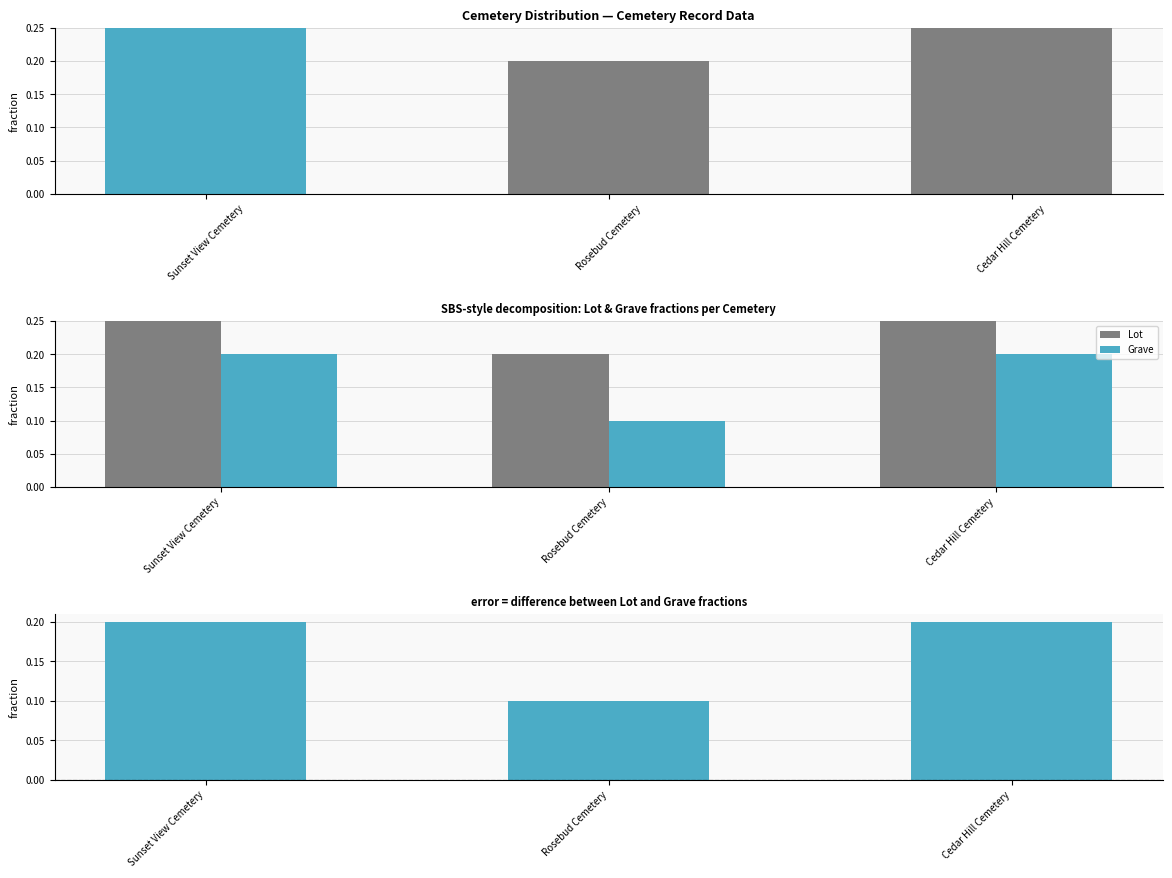

What is the difference between the highest and lowest values at Cedar Hill Cemetery?

0.2